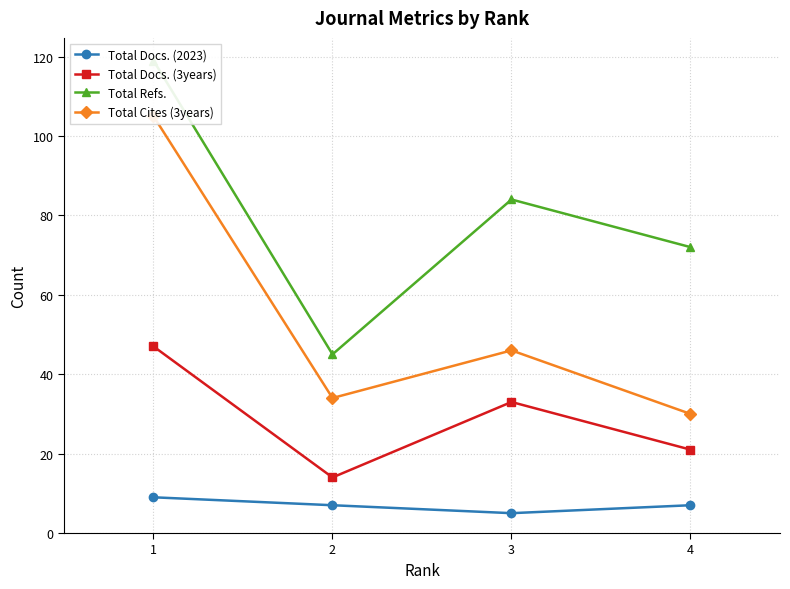

How many data points in Total Refs. are above 84?

1